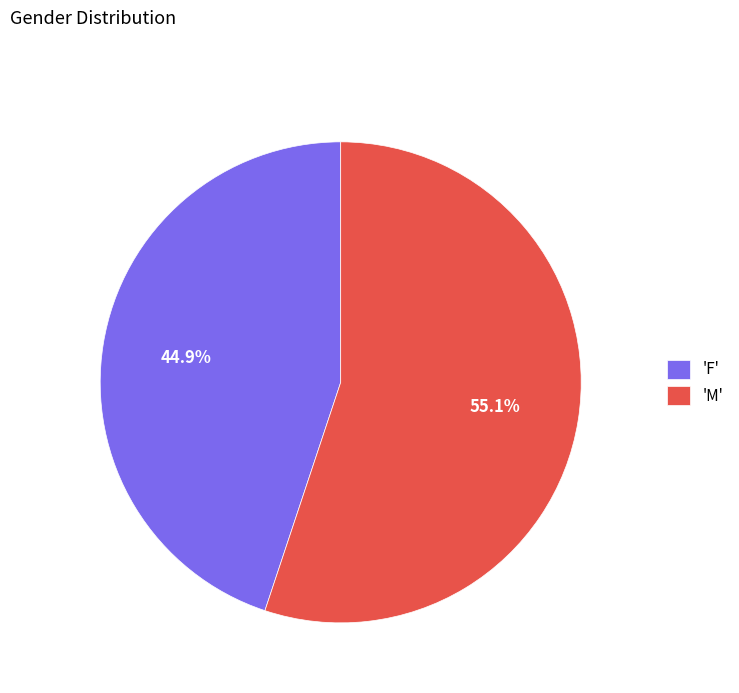

Which category has the biggest portion of the pie?

'M'